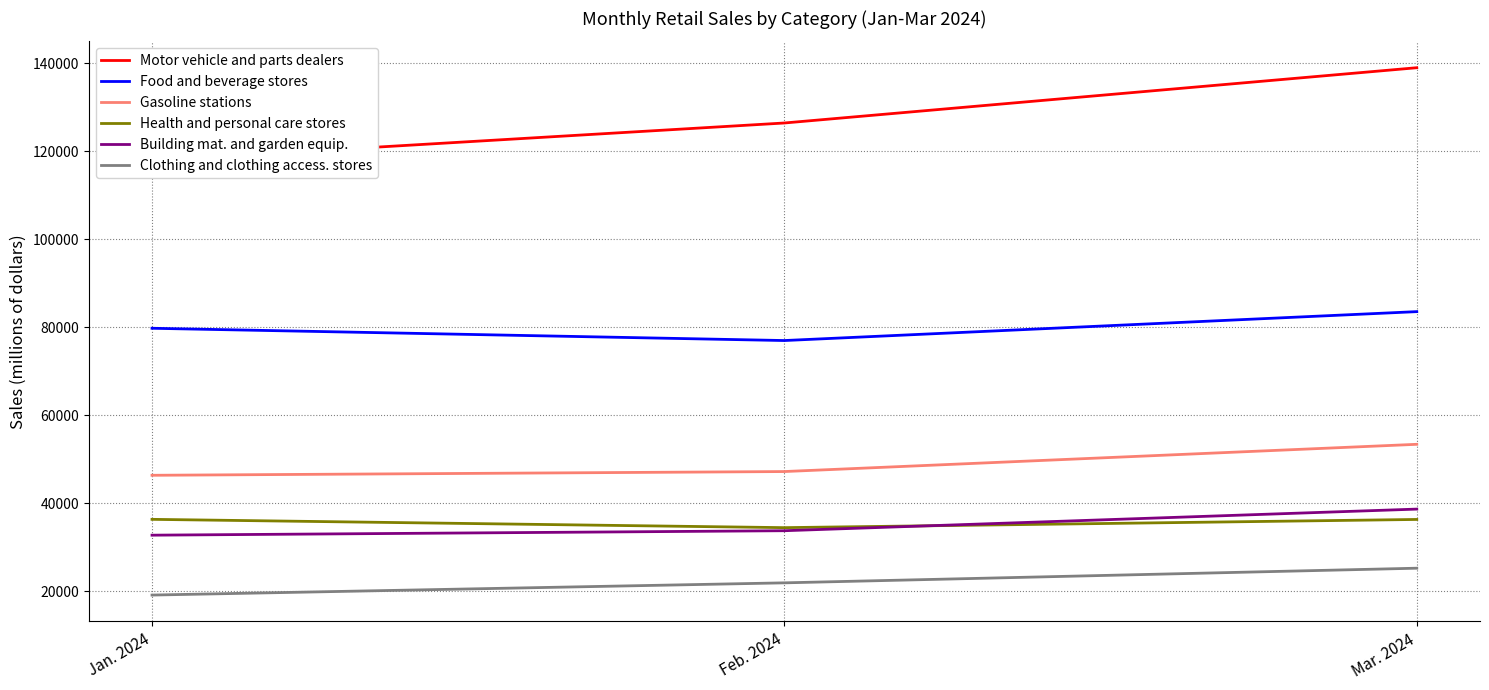

Reading left to right, what are all the values shown in this chart?

Motor vehicle and parts dealers: 117947	126459	139018
Food and beverage stores: 79813	77024	83593
Gasoline stations: 46405	47255	53445
Health and personal care stores: 36394	34507	36370
Building mat. and garden equip.: 32796	33810	38723
Clothing and clothing access. stores: 19188	21964	25293